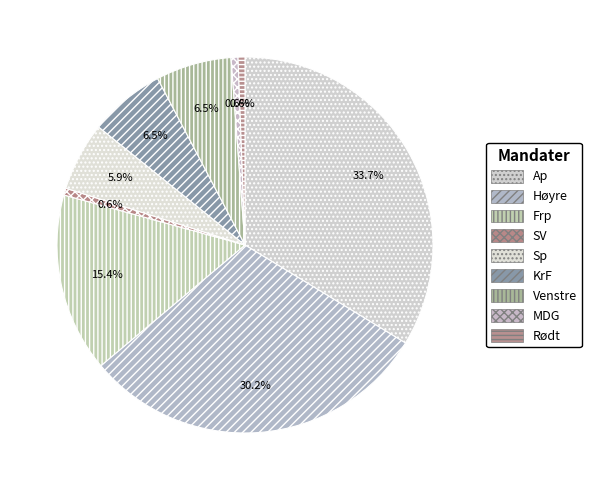

How many segments does this pie chart have?

9